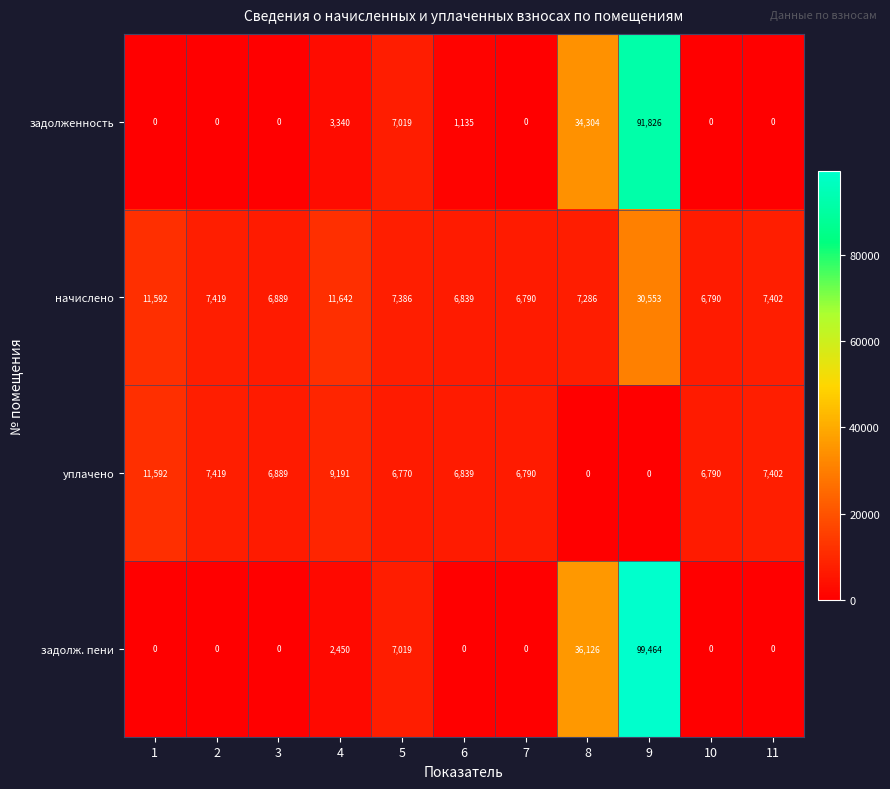

What is the spread (max minus min) of values at 3?

6889